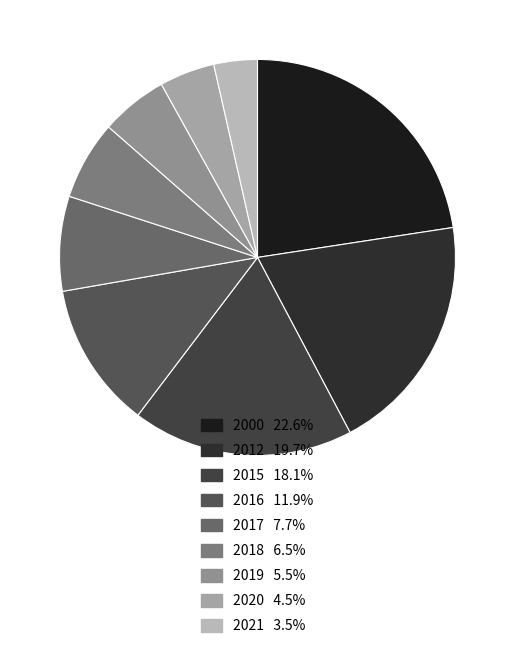

Approximately how many times larger is the value at 2012 compared to 2021?

5.5